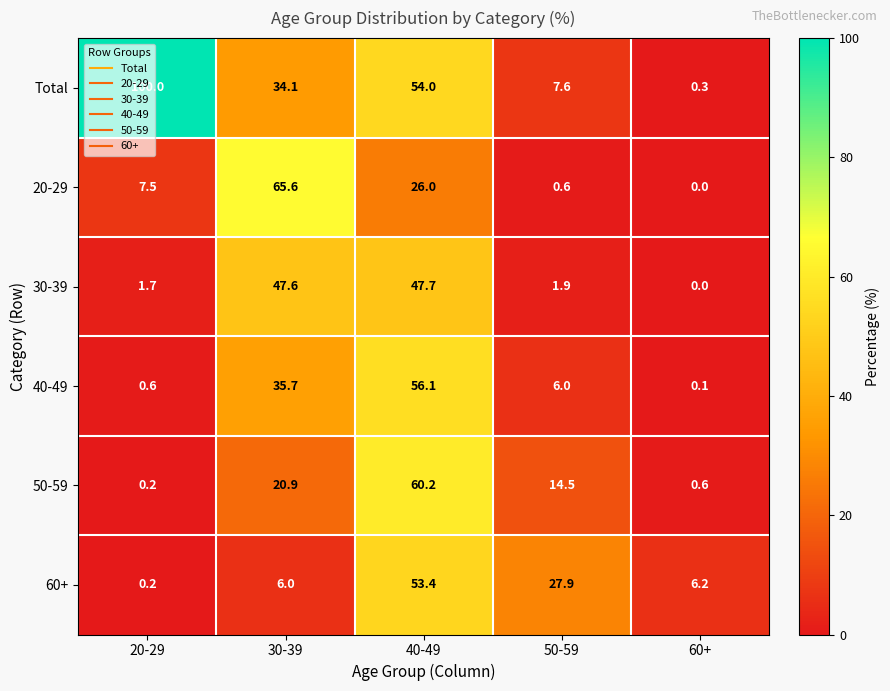

What is the sum of all 20-29 values?

99.7